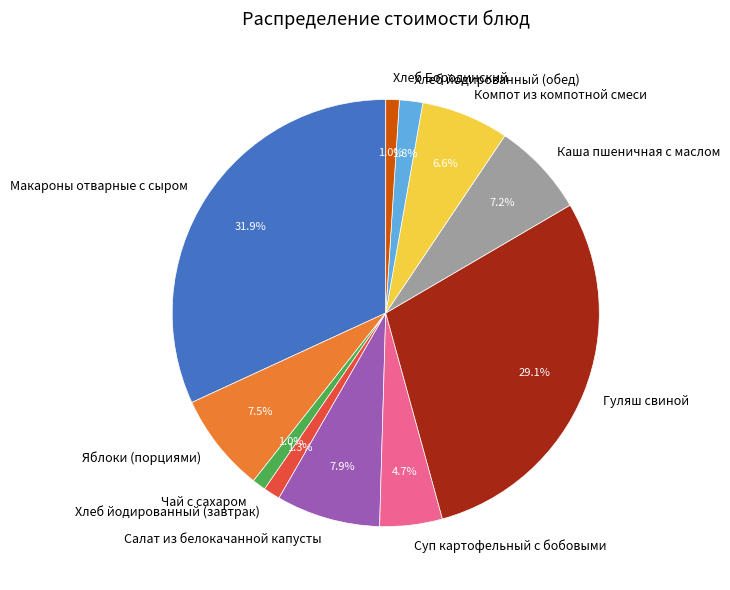

What percentage do Салат из белокачанной капусты and Макароны отварные с сыром together represent?

39.8%